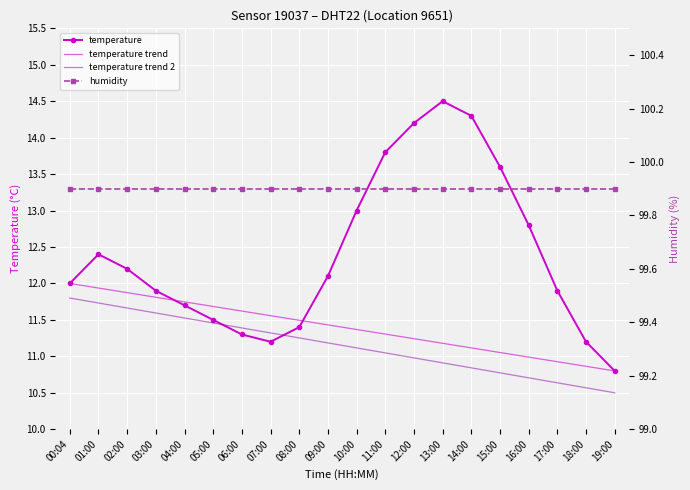

The temperature series shows 11.4 at 08:00. True or false?

True